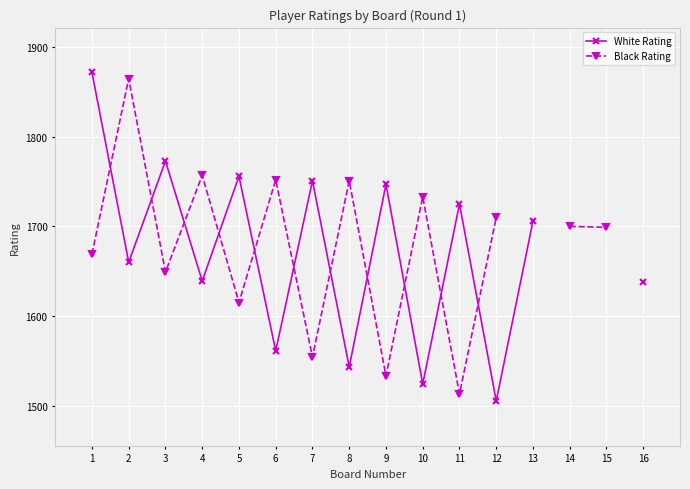

After their last crossing, which series has the higher values: White Rating or Black Rating?

Black Rating